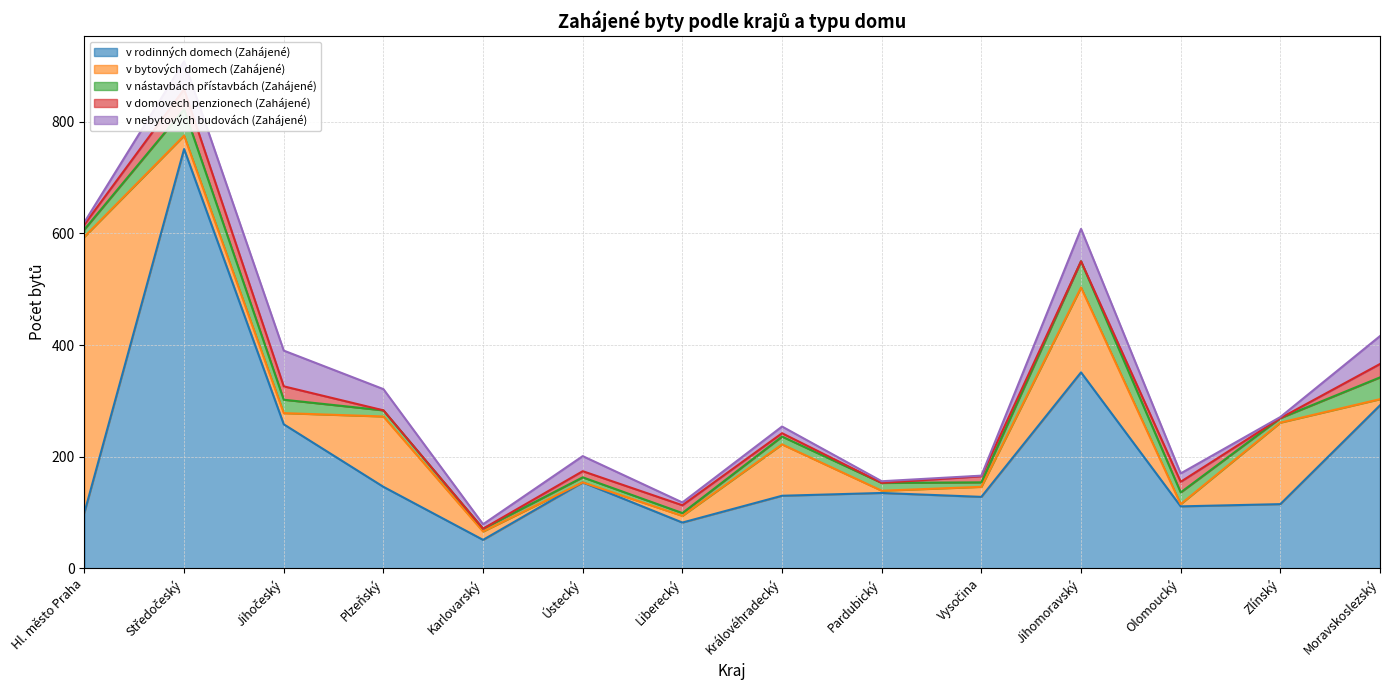

How many interior local peaks does the v domovech penzionech (Zahájené) series have?

4